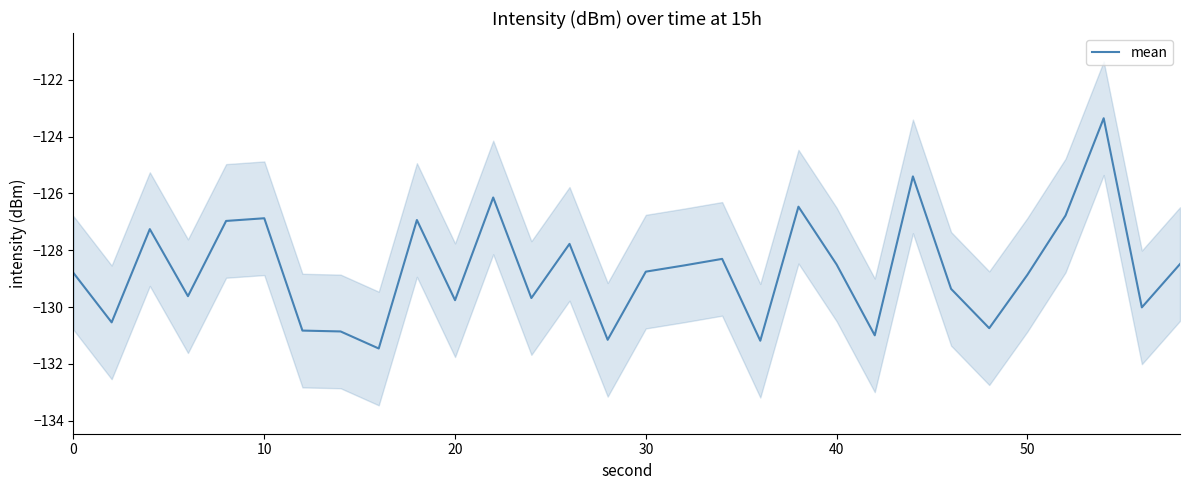

Does the chart display data point markers on the line(s)?

No